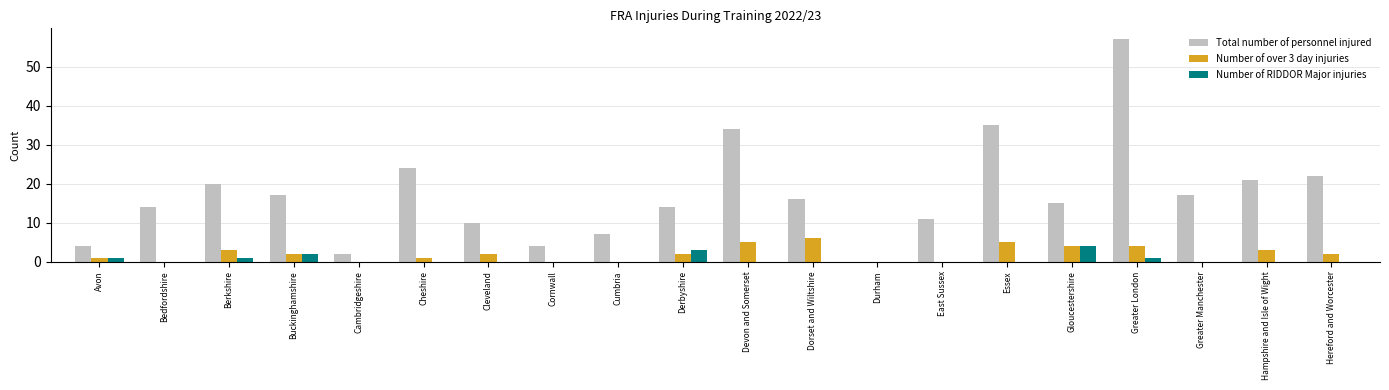

Between Cambridgeshire and Devon and Somerset, which series saw the biggest shift?

Total number of personnel injured